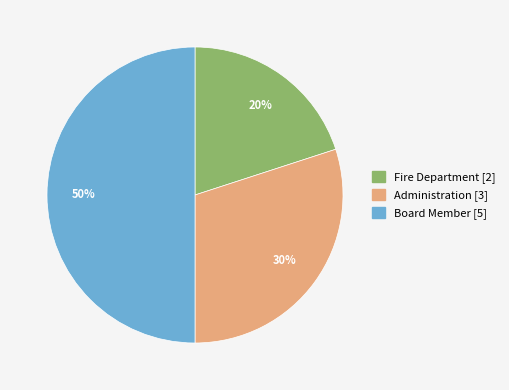

Does Fire Department represent more than half of the total?

No